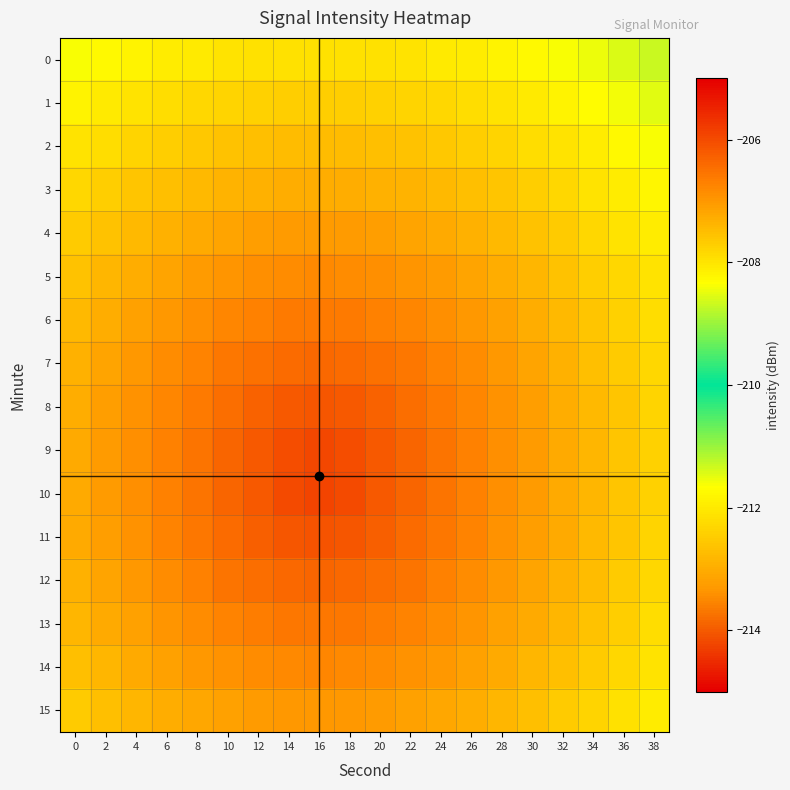

Reading left to right, transcribe all the data shown in this chart.

0: 0=-208.4	2=-208.3	4=-208.2	6=-208.1	8=-208.0	10=-208.0	12=-208.0	14=-207.9	16=-207.9	18=-207.9	20=-208.0	22=-208.0	24=-208.0	26=-208.1	28=-208.2	30=-208.3	32=-208.4	34=-208.5	36=-208.6	38=-208.7
1: 0=-208.2	2=-208.1	4=-208.0	6=-207.9	8=-207.8	10=-207.8	12=-207.7	14=-207.7	16=-207.7	18=-207.7	20=-207.7	22=-207.8	24=-207.8	26=-207.9	28=-208.0	30=-208.1	32=-208.2	34=-208.3	36=-208.4	38=-208.5
2: 0=-208.0	2=-207.9	4=-207.8	6=-207.7	8=-207.6	10=-207.6	12=-207.5	14=-207.5	16=-207.5	18=-207.5	20=-207.5	22=-207.6	24=-207.6	26=-207.7	28=-207.8	30=-207.9	32=-208.0	34=-208.1	36=-208.2	38=-208.4
3: 0=-207.8	2=-207.7	4=-207.6	6=-207.5	8=-207.4	10=-207.4	12=-207.3	14=-207.3	16=-207.3	18=-207.3	20=-207.3	22=-207.4	24=-207.4	26=-207.5	28=-207.6	30=-207.7	32=-207.8	34=-208.0	36=-208.1	38=-208.2
4: 0=-207.7	2=-207.6	4=-207.4	6=-207.3	8=-207.2	10=-207.2	12=-207.1	14=-207.1	16=-207.0	18=-207.1	20=-207.1	22=-207.2	24=-207.2	26=-207.3	28=-207.4	30=-207.6	32=-207.7	34=-207.8	36=-208.0	38=-208.1
5: 0=-207.6	2=-207.4	4=-207.3	6=-207.2	8=-207.0	10=-207.0	12=-206.9	14=-206.8	16=-206.8	18=-206.8	20=-206.9	22=-207.0	24=-207.0	26=-207.2	28=-207.3	30=-207.4	32=-207.6	34=-207.7	36=-207.9	38=-208.0
6: 0=-207.4	2=-207.3	4=-207.1	6=-207.0	8=-206.9	10=-206.8	12=-206.7	14=-206.6	16=-206.6	18=-206.6	20=-206.7	22=-206.8	24=-206.9	26=-207.0	28=-207.1	30=-207.3	32=-207.4	34=-207.6	36=-207.7	38=-207.9
7: 0=-207.3	2=-207.2	4=-207.0	6=-206.9	8=-206.7	10=-206.6	12=-206.5	14=-206.4	16=-206.4	18=-206.4	20=-206.5	22=-206.6	24=-206.7	26=-206.9	28=-207.0	30=-207.2	32=-207.3	34=-207.5	36=-207.7	38=-207.8
8: 0=-207.3	2=-207.1	4=-206.9	6=-206.8	8=-206.6	10=-206.4	12=-206.3	14=-206.2	16=-206.2	18=-206.2	20=-206.3	22=-206.4	24=-206.6	26=-206.8	28=-206.9	30=-207.1	32=-207.3	34=-207.4	36=-207.6	38=-207.8
9: 0=-207.2	2=-207.1	4=-206.9	6=-206.7	8=-206.5	10=-206.4	12=-206.2	14=-206.0	16=-205.9	18=-206.0	20=-206.2	22=-206.4	24=-206.5	26=-206.7	28=-206.9	30=-207.1	32=-207.2	34=-207.4	36=-207.6	38=-207.8
10: 0=-207.2	2=-207.1	4=-206.9	6=-206.7	8=-206.5	10=-206.3	12=-206.2	14=-206.0	16=-205.9	18=-206.0	20=-206.2	22=-206.3	24=-206.5	26=-206.7	28=-206.9	30=-207.1	32=-207.2	34=-207.4	36=-207.6	38=-207.8
11: 0=-207.3	2=-207.1	4=-206.9	6=-206.7	8=-206.6	10=-206.4	12=-206.3	14=-206.2	16=-206.1	18=-206.2	20=-206.3	22=-206.4	24=-206.6	26=-206.7	28=-206.9	30=-207.1	32=-207.3	34=-207.4	36=-207.6	38=-207.8
12: 0=-207.3	2=-207.2	4=-207.0	6=-206.8	8=-206.7	10=-206.6	12=-206.4	14=-206.4	16=-206.3	18=-206.4	20=-206.4	22=-206.6	24=-206.7	26=-206.8	28=-207.0	30=-207.2	32=-207.3	34=-207.5	36=-207.7	38=-207.8
13: 0=-207.4	2=-207.3	4=-207.1	6=-207.0	8=-206.8	10=-206.7	12=-206.6	14=-206.6	16=-206.6	18=-206.6	20=-206.6	22=-206.7	24=-206.8	26=-207.0	28=-207.1	30=-207.3	32=-207.4	34=-207.6	36=-207.7	38=-207.9
14: 0=-207.5	2=-207.4	4=-207.3	6=-207.1	8=-207.0	10=-206.9	12=-206.8	14=-206.8	16=-206.8	18=-206.8	20=-206.8	22=-206.9	24=-207.0	26=-207.1	28=-207.3	30=-207.4	32=-207.5	34=-207.7	36=-207.8	38=-208.0
15: 0=-207.7	2=-207.5	4=-207.4	6=-207.3	8=-207.2	10=-207.1	12=-207.1	14=-207.0	16=-207.0	18=-207.0	20=-207.1	22=-207.1	24=-207.2	26=-207.3	28=-207.4	30=-207.5	32=-207.7	34=-207.8	36=-207.9	38=-208.1